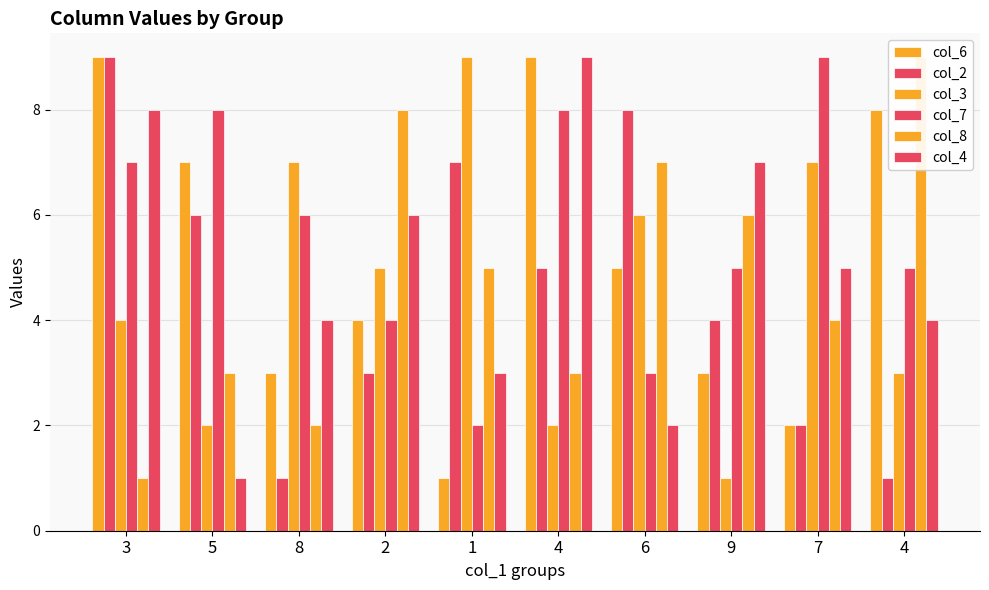

Between 2 and 8, which is larger?

2